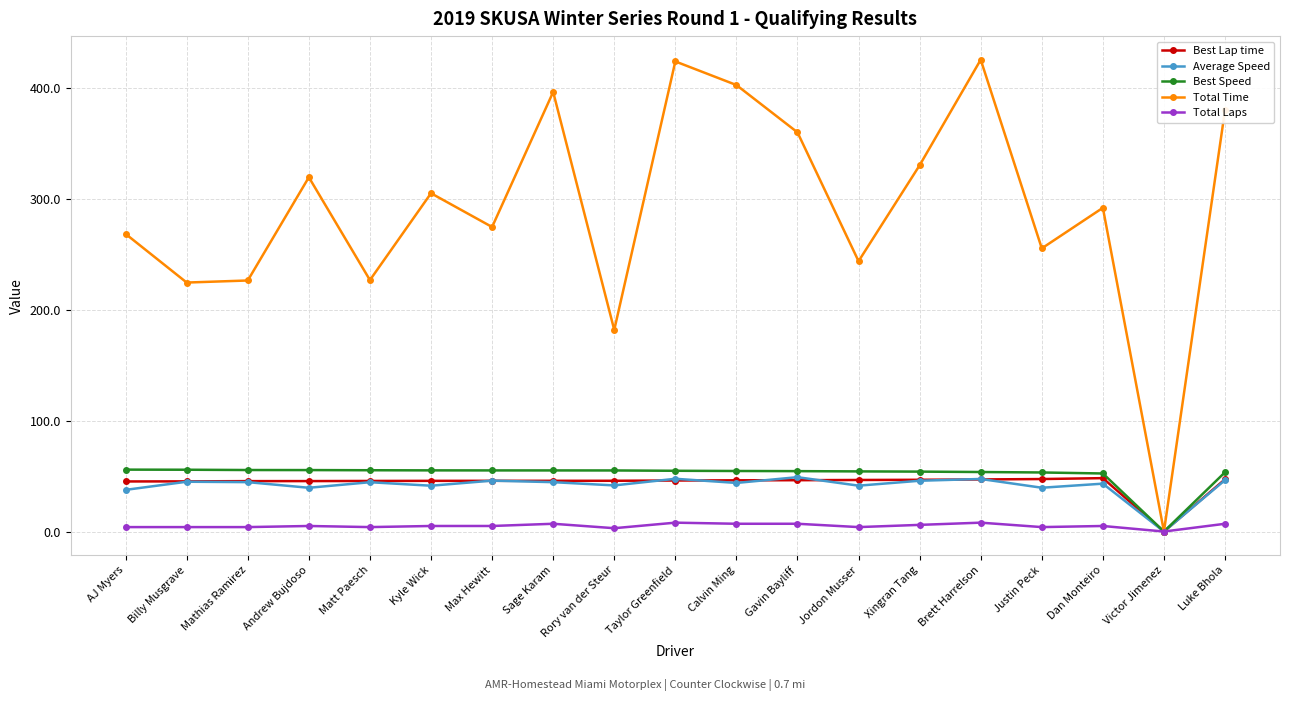

At which label is Total Time closest to 212?

Billy Musgrave